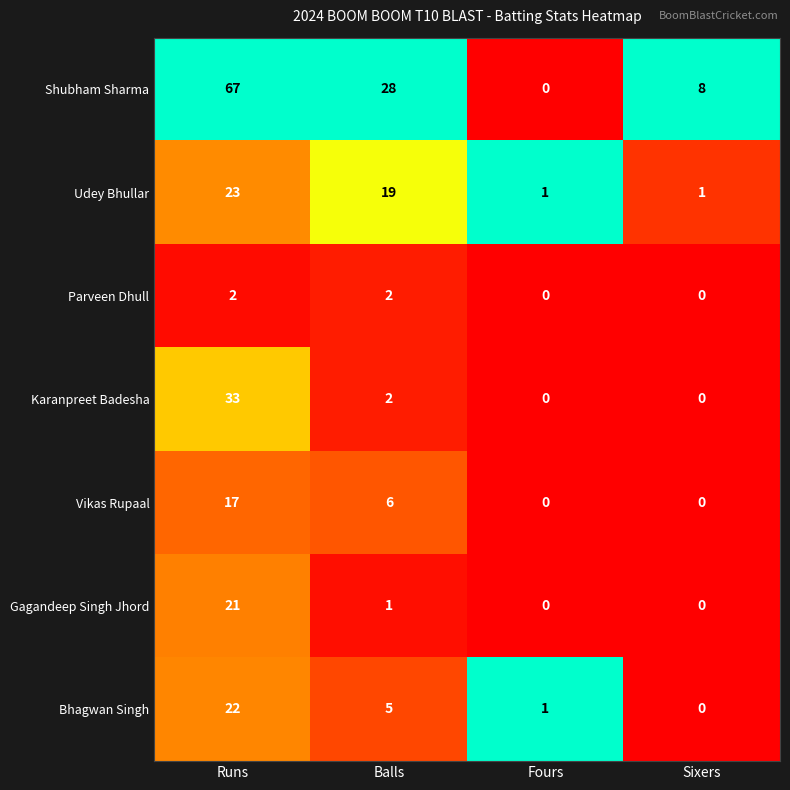

Reading left to right, list all the values displayed in this chart.

Shubham Sharma: Runs=67	Balls=28	Fours=0	Sixers=8
Udey Bhullar: Runs=23	Balls=19	Fours=1	Sixers=1
Parveen Dhull: Runs=2	Balls=2	Fours=0	Sixers=0
Karanpreet Badesha: Runs=33	Balls=2	Fours=0	Sixers=0
Vikas Rupaal: Runs=17	Balls=6	Fours=0	Sixers=0
Gagandeep Singh Jhord: Runs=21	Balls=1	Fours=0	Sixers=0
Bhagwan Singh: Runs=22	Balls=5	Fours=1	Sixers=0